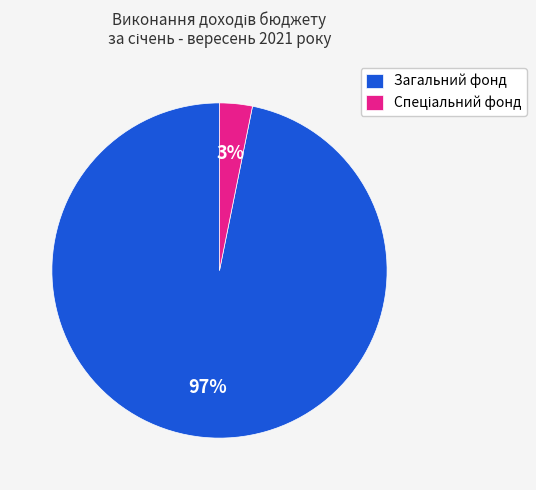

How many segments does this pie chart have?

2